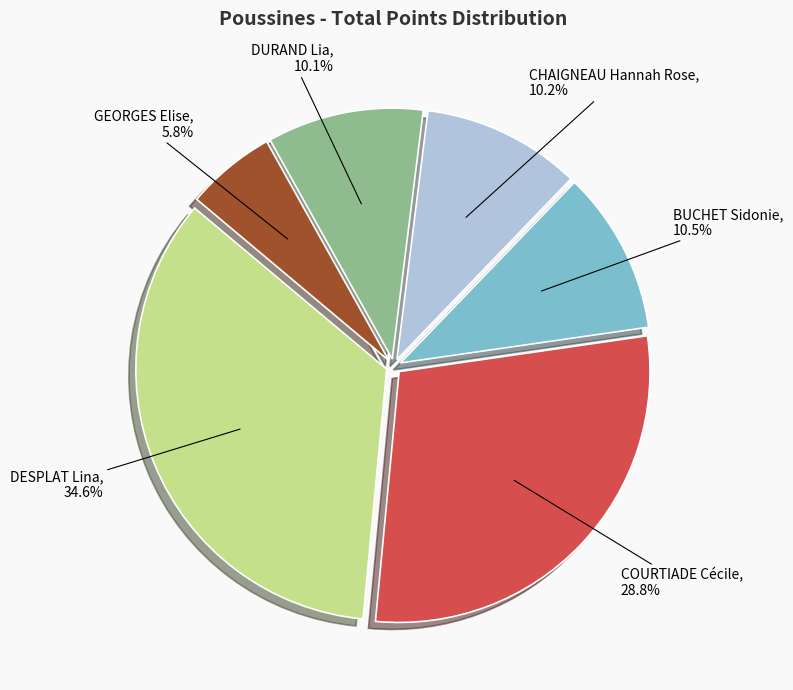

Does any single category account for the majority?

No